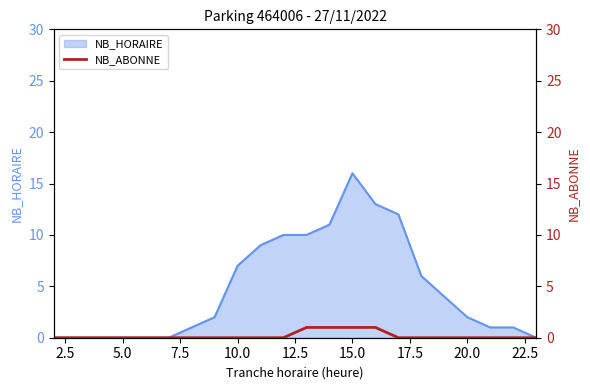

Which category has the highest value in the NB_HORAIRE series?

15.0